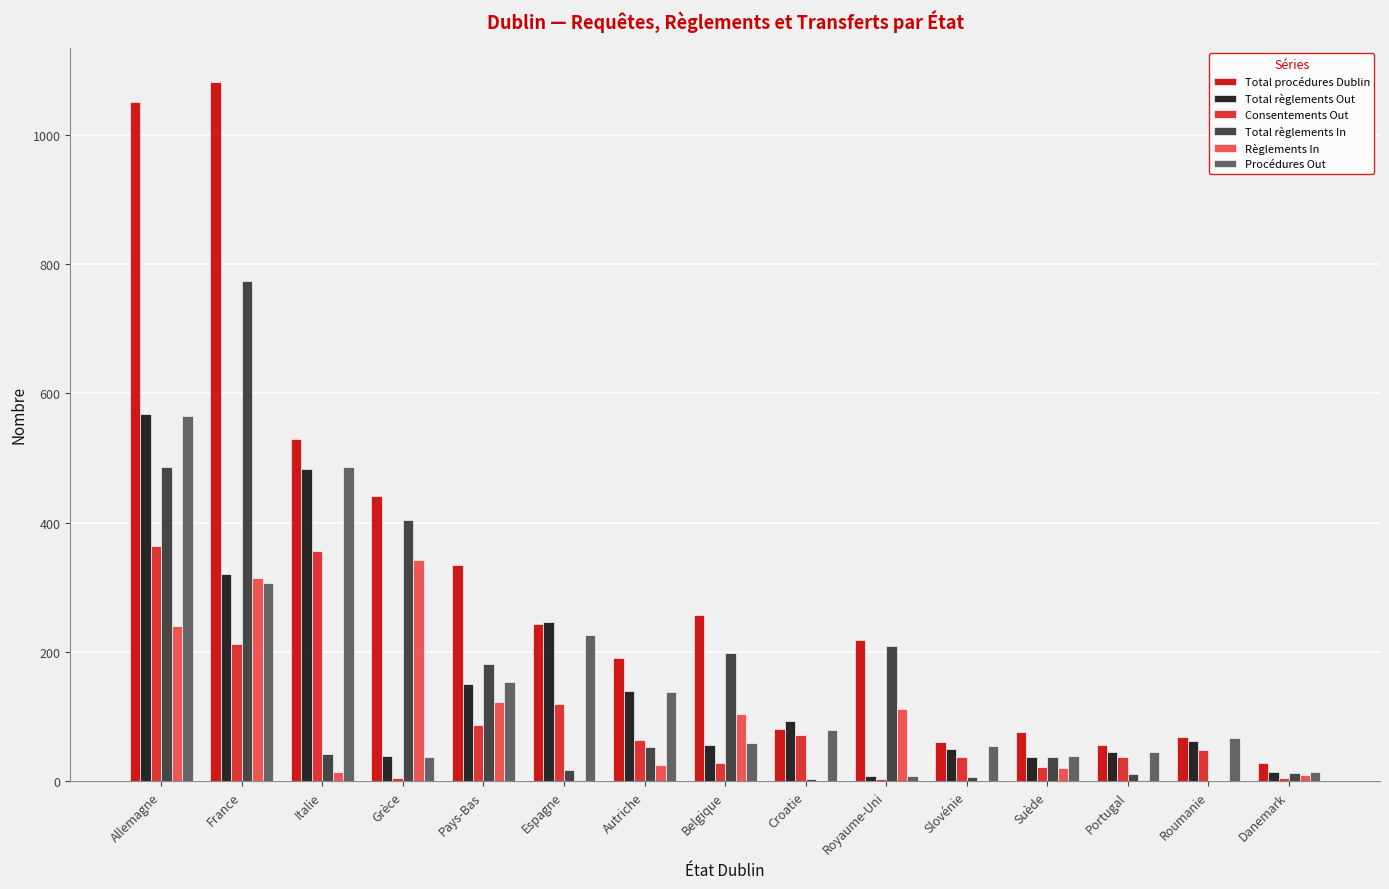

The Procédures Out series shows 20 at Belgique. True or false?

False